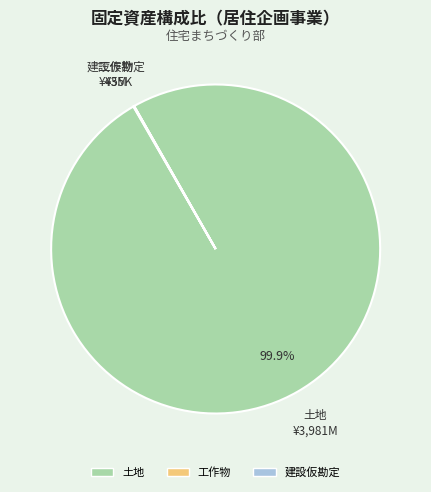

Which category accounts for the majority?

土地